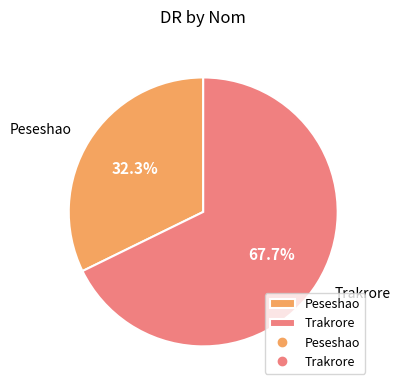

To the nearest percent, what portion does Peseshao represent?

32%